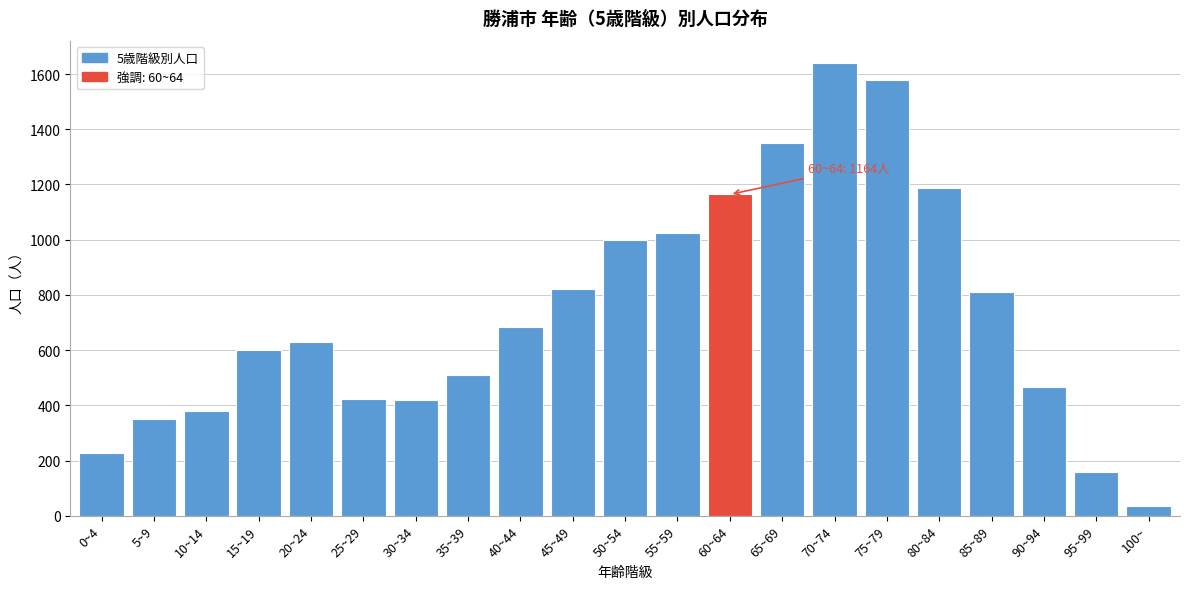

Which has a higher value, 15~19 or 45~49?

45~49